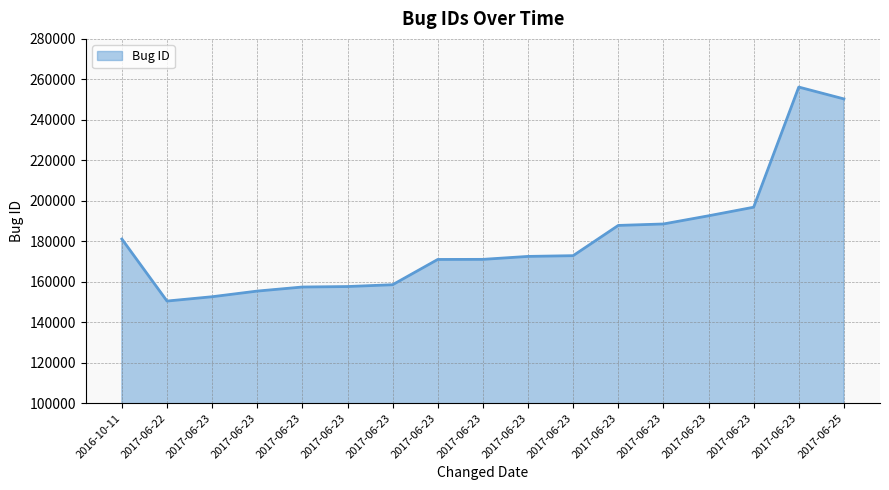

Which label corresponds to the largest value in the chart?

2017-06-23